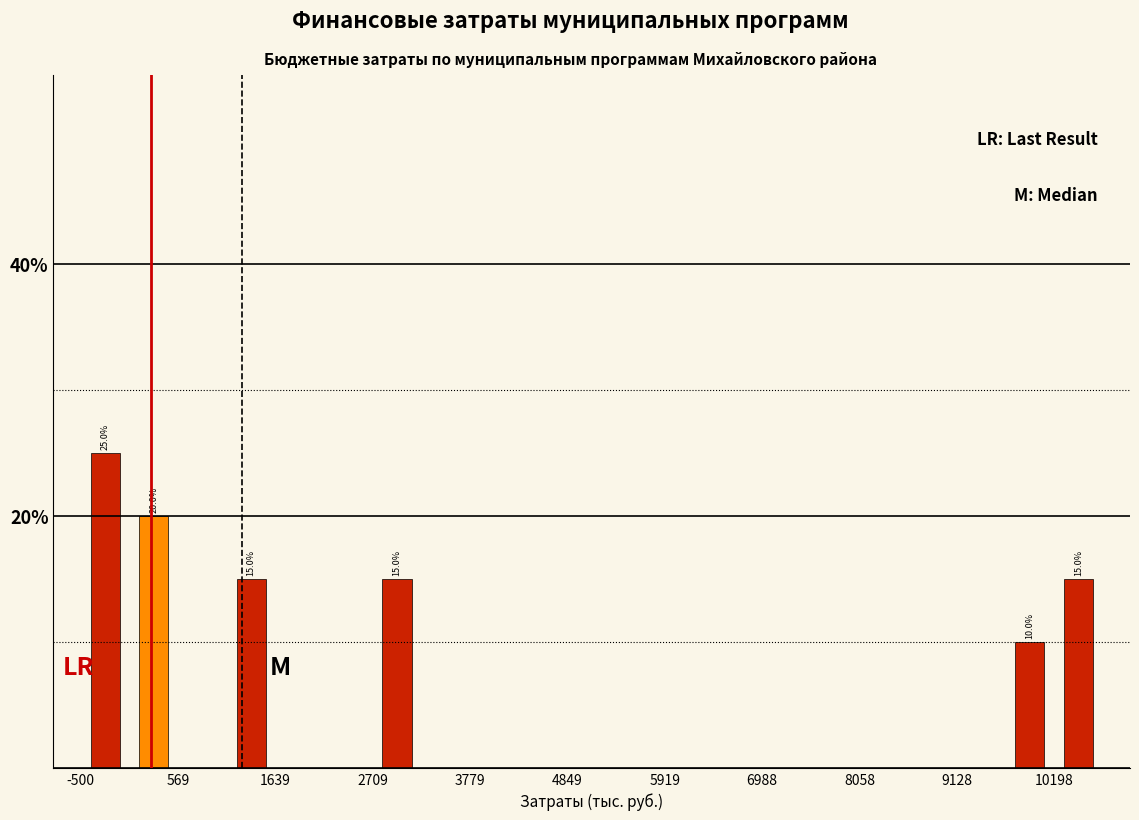

Read against the x-axis, roughly where is the centre of the tallest bar?

-200